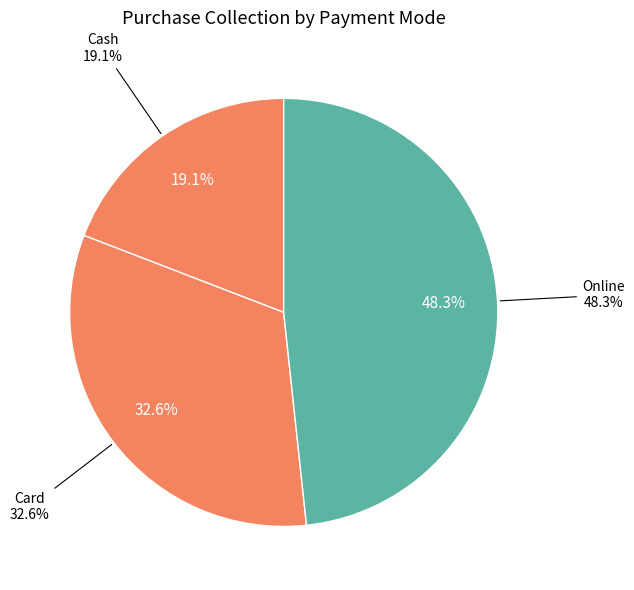

Which category has the biggest portion of the pie?

Online